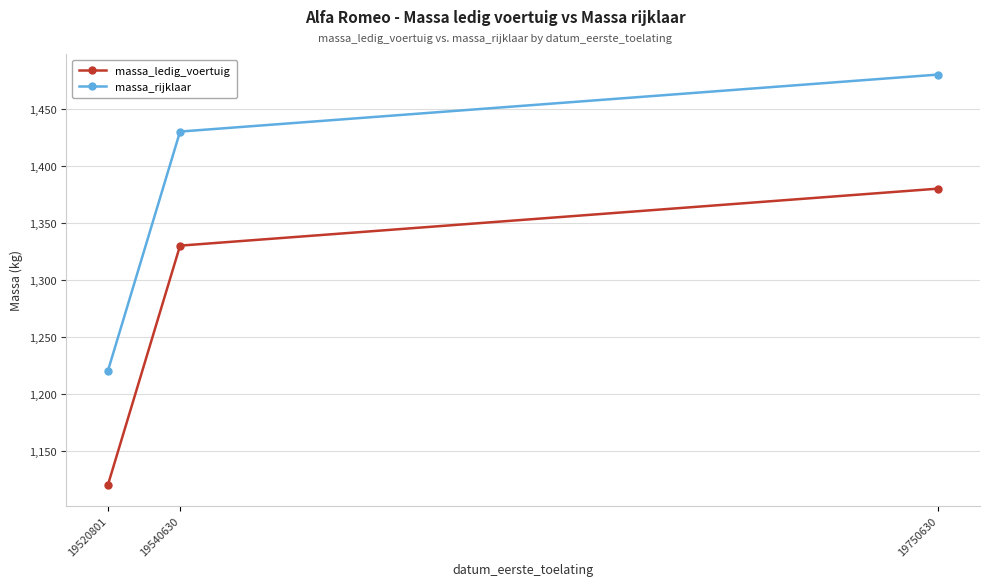

How many massa_rijklaar values are between 1220 and 1480?

3